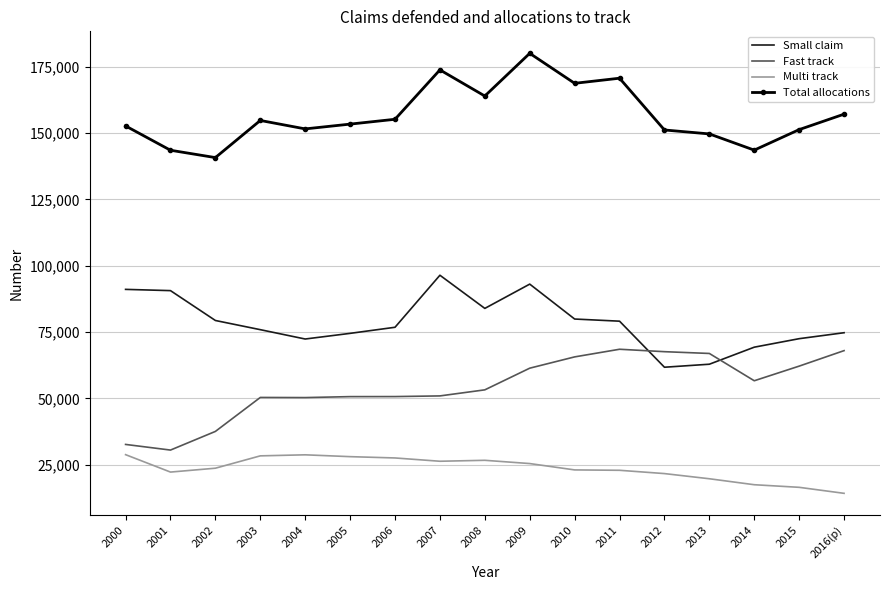

What is the difference between the highest and lowest values at 2008?

137183